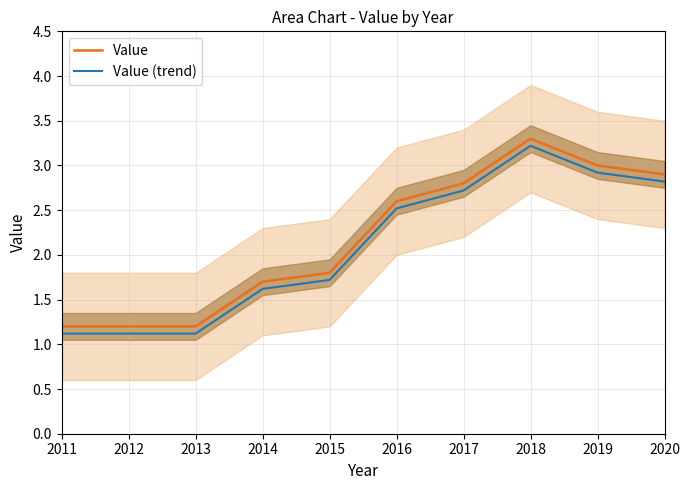

At which label does Value first exceed 2?

2016